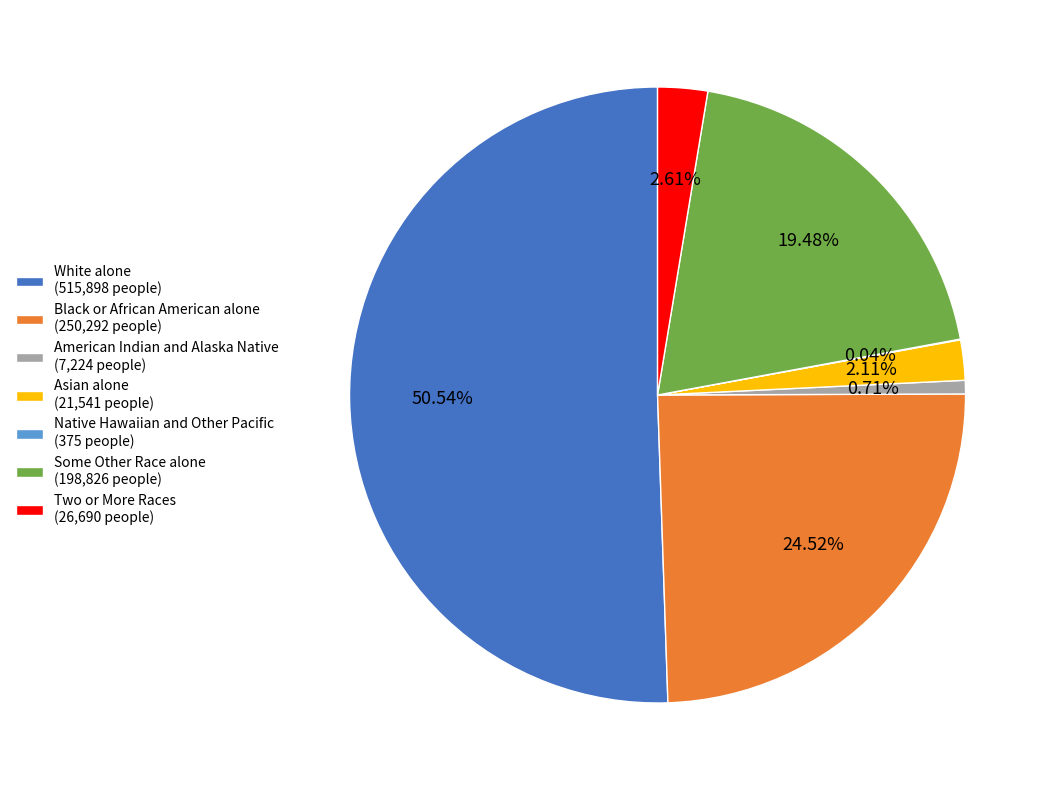

True or false: Asian alone accounts for 2% of the total.

True